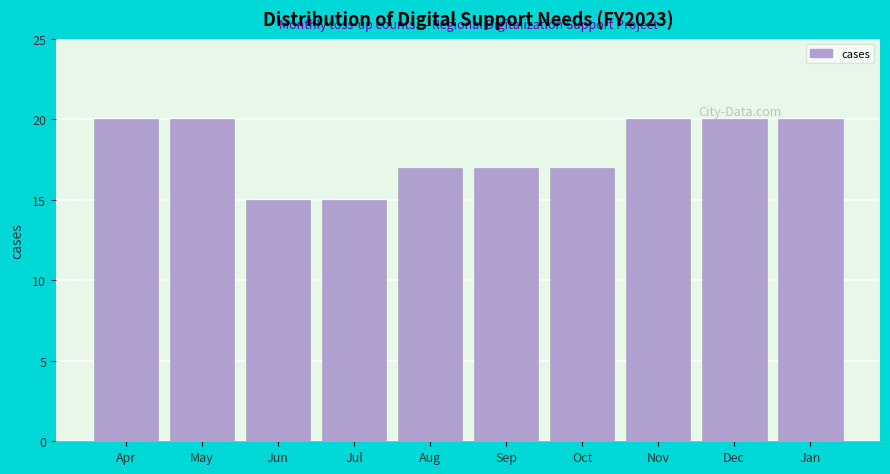

Reading left to right, extract all data points from this chart.

20	20	15	15	17	17	17	20	20	20